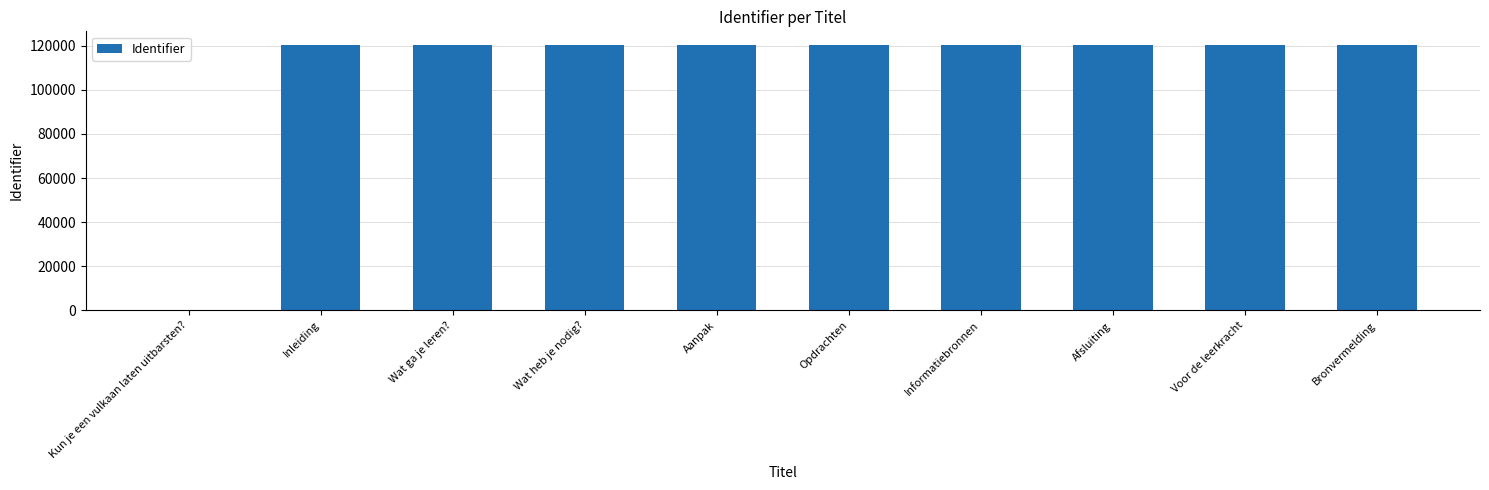

What is the greatest value displayed?

120504